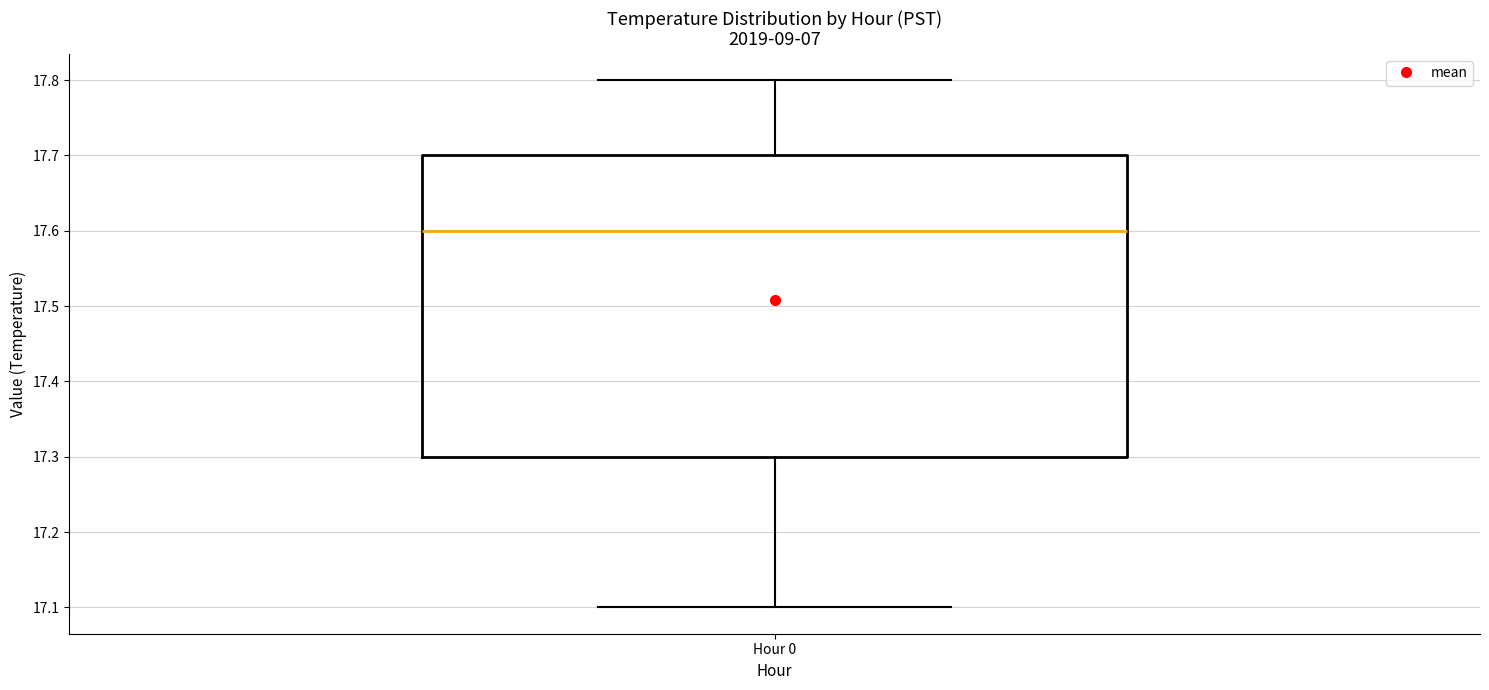

Transcribe this box plot: give where the median line is, the range the box spans, and where the two whiskers end, as read against the y-axis. The values are not printed on the chart, so give them approximately, as read against the axis.

median 17.6, box 17.3 to 17.7, whiskers 17.1 to 17.8